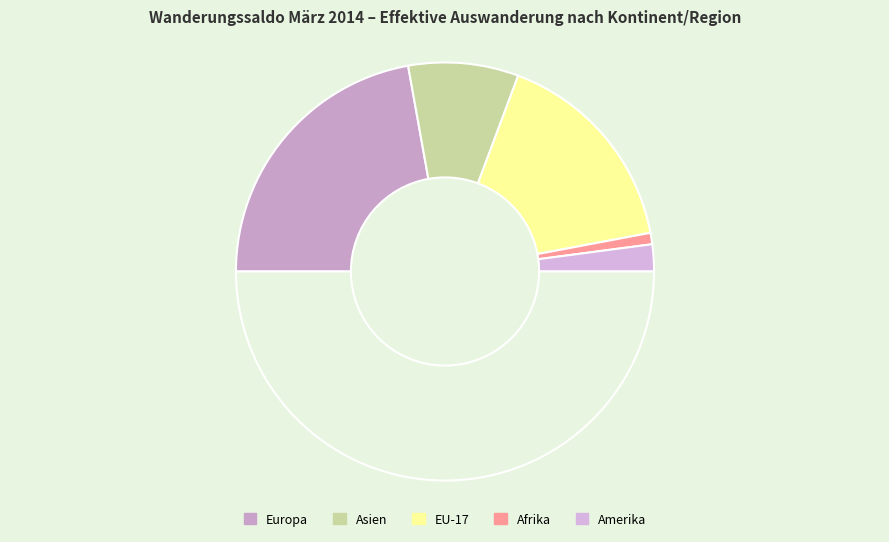

How many slices are in this pie chart?

6